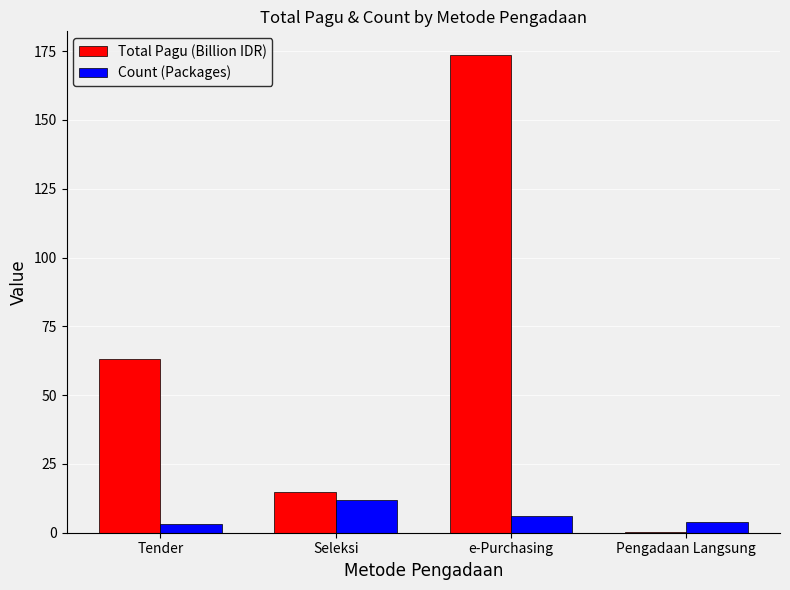

Is the value of Total Pagu (Billion IDR) at Pengadaan Langsung greater than the value of Count (Packages) at e-Purchasing?

No